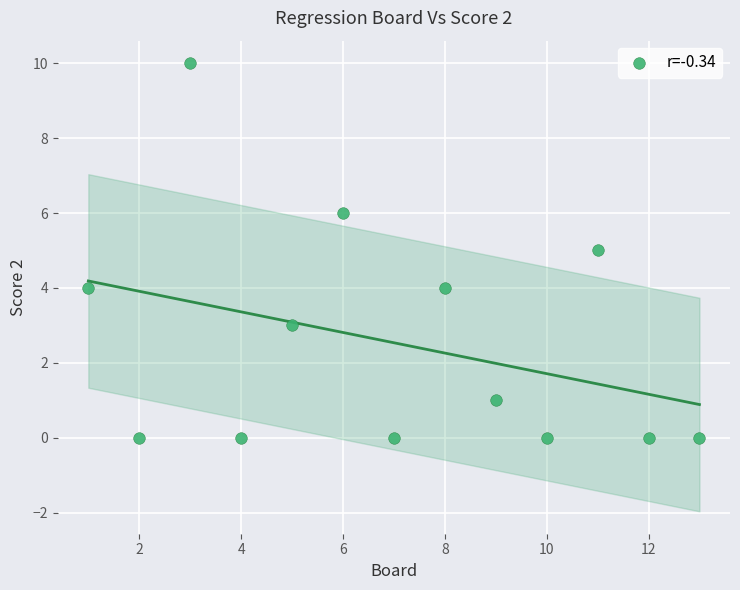

What is the range of Y values (max minus min)?

10